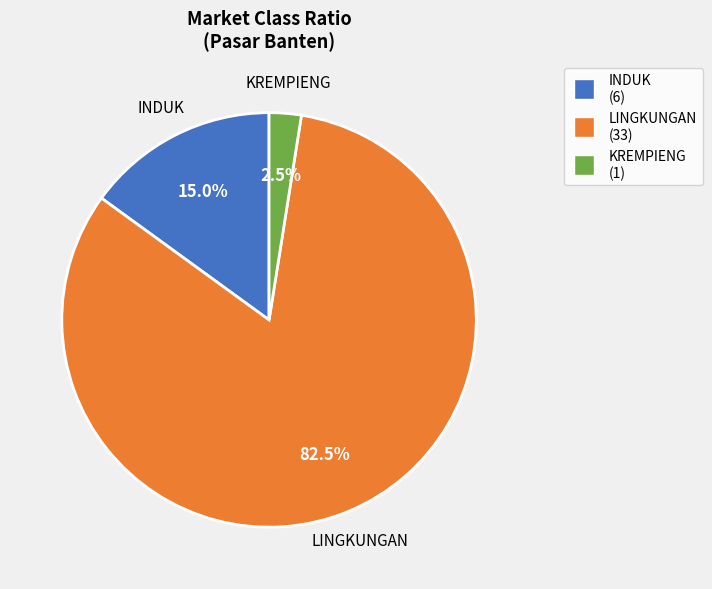

Combined, do INDUK and LINGKUNGAN account for over 50%?

Yes